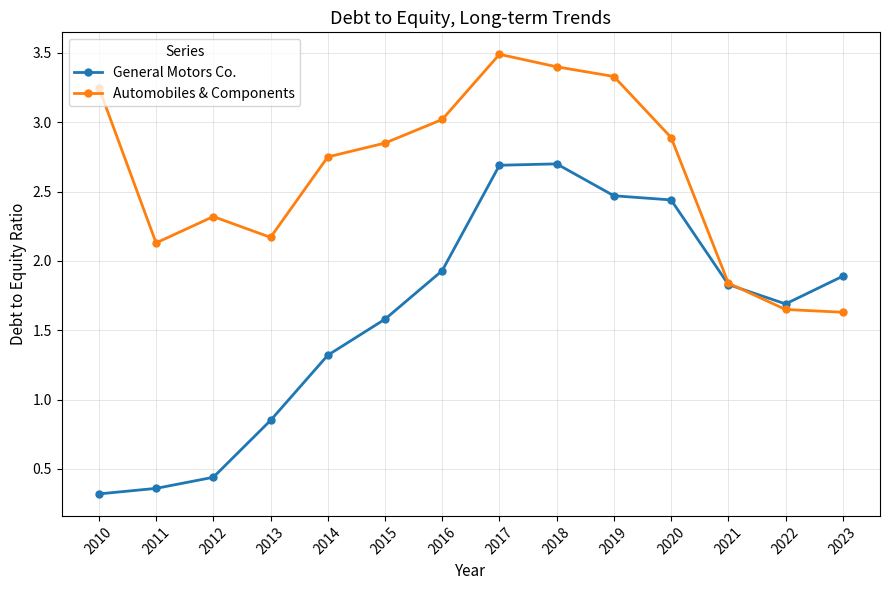

What is the total value across all series at 2010?

3.6